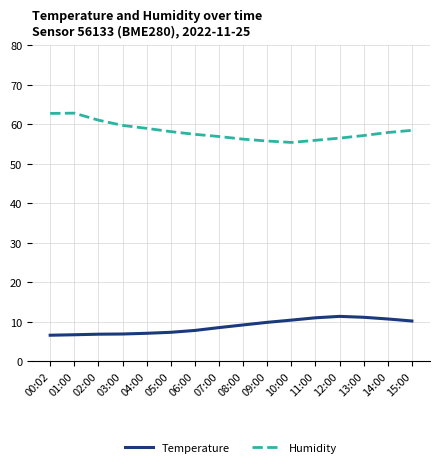

The Humidity series shows 58.1 at 05:00. True or false?

True